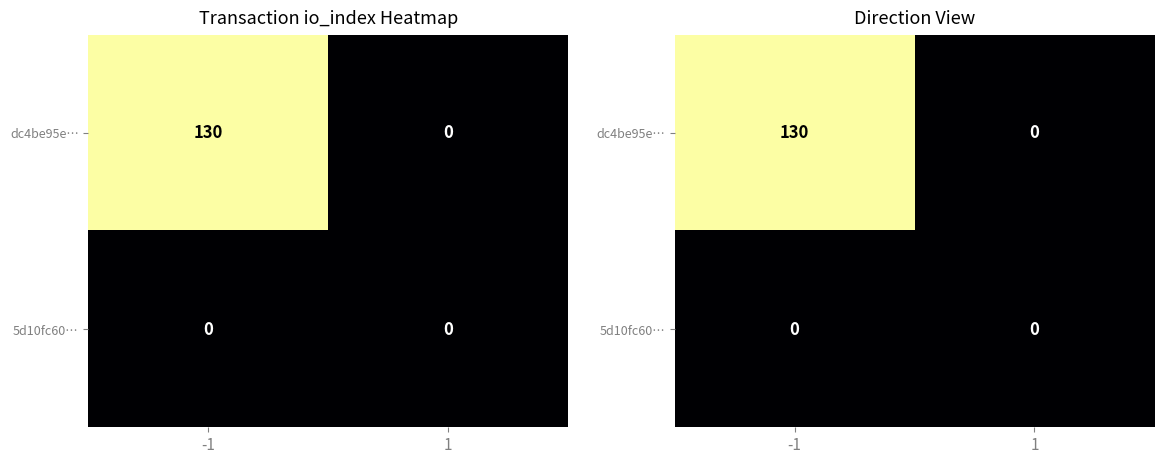

Which category has the lowest value across all series?

1